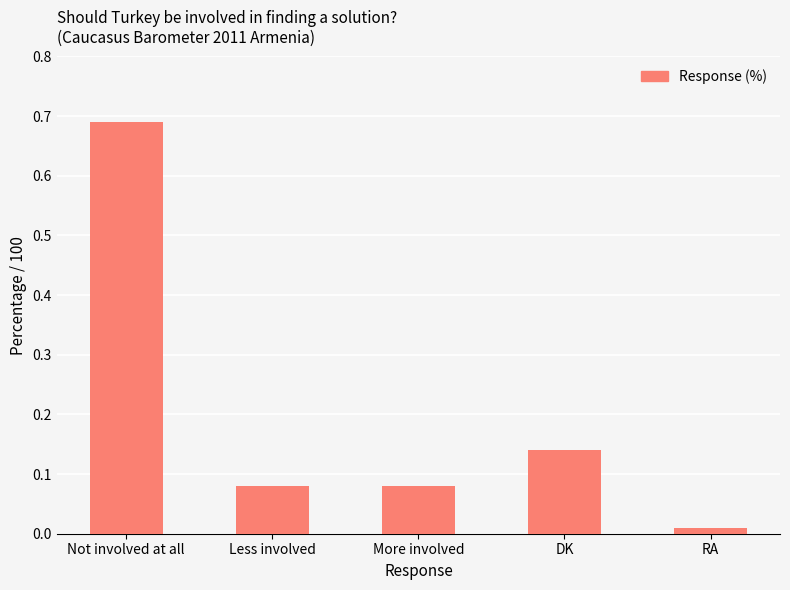

How many bars are there in total?

5